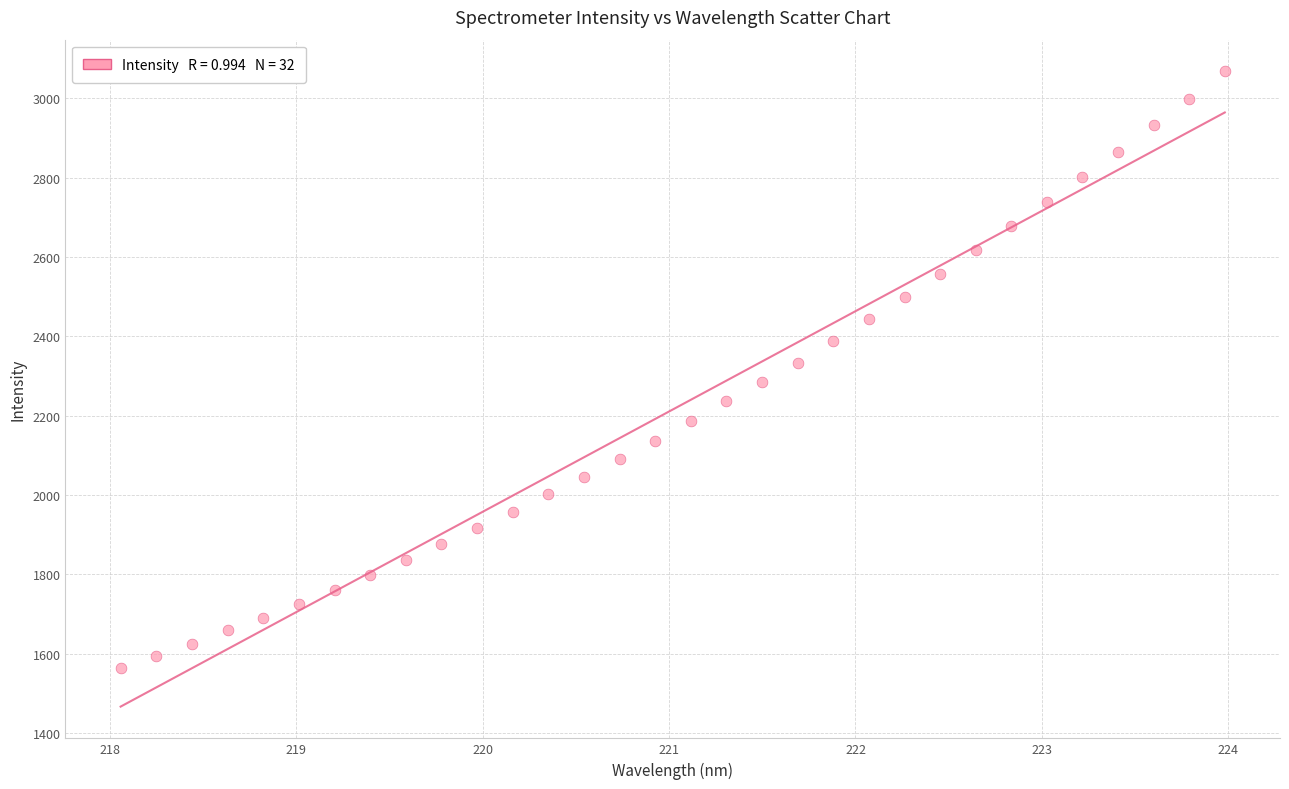

What is the range of Y values (max minus min)?

1504.2